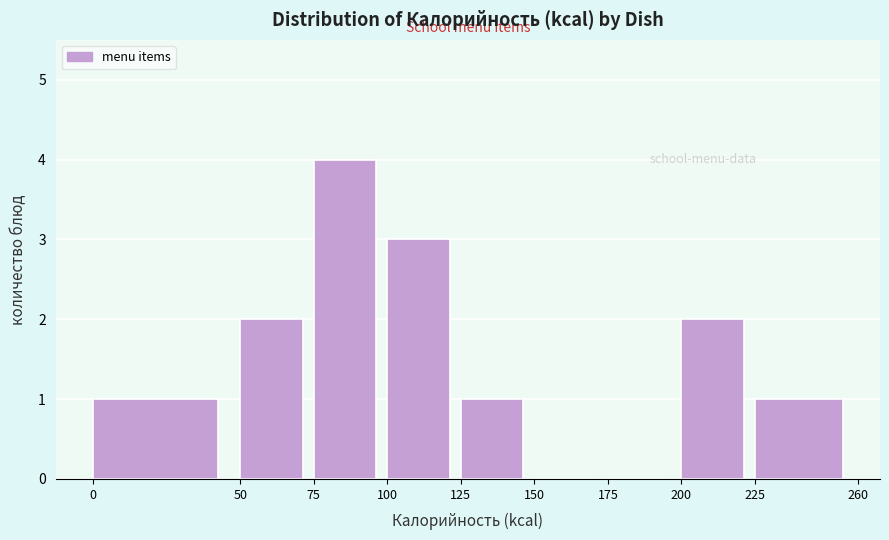

Which range on the x-axis has the tallest bar?

75 to 100